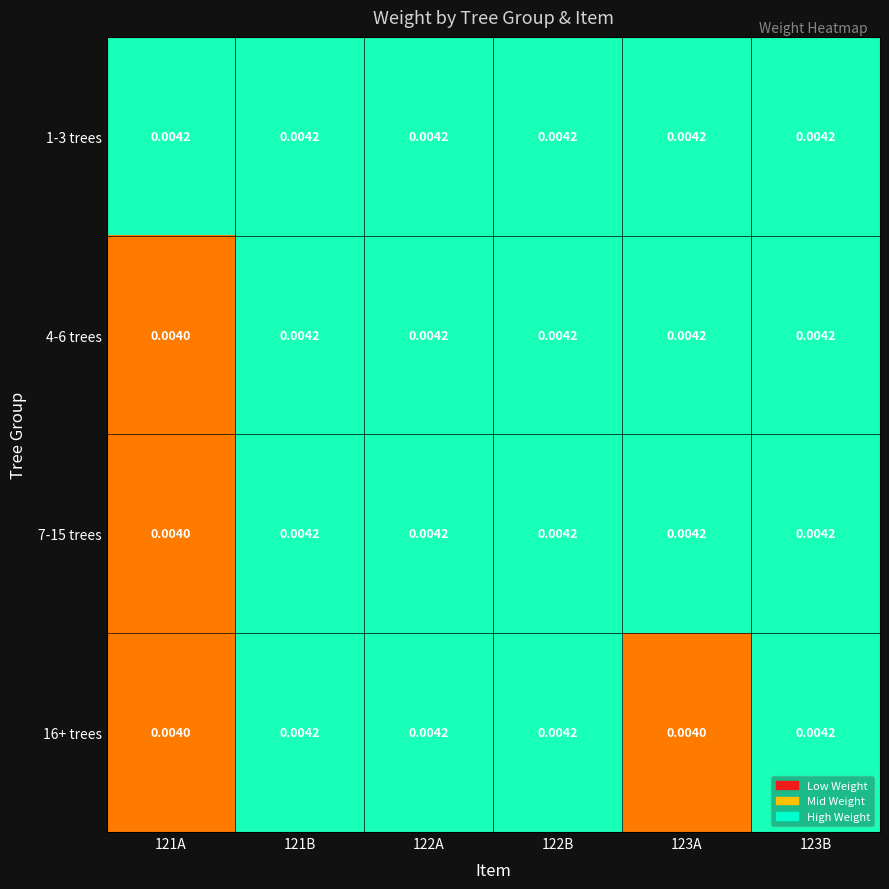

Is the value of 1-3 trees at 121A greater than the value of 4-6 trees at 121A?

Yes